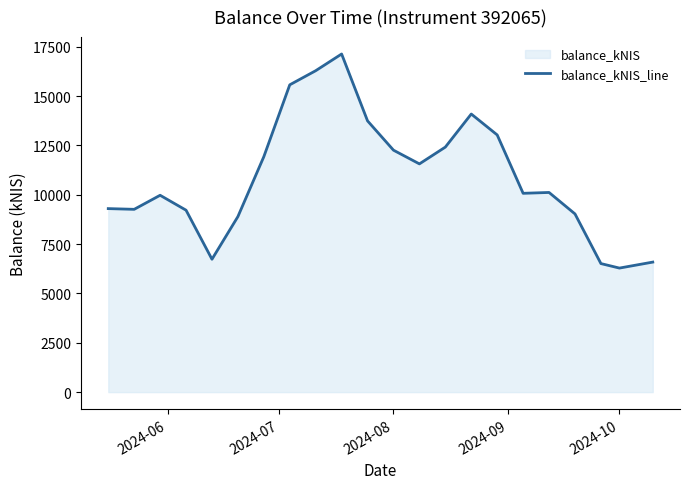

What is the greatest value displayed?

17128.1